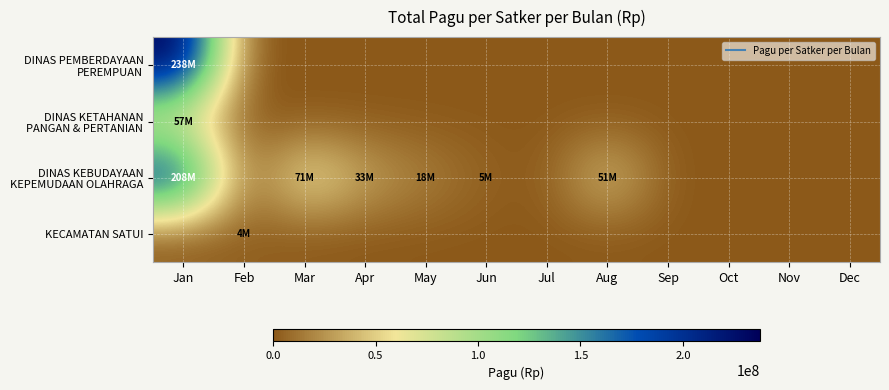

At how many categories does at least one series exceed 160942735?

1